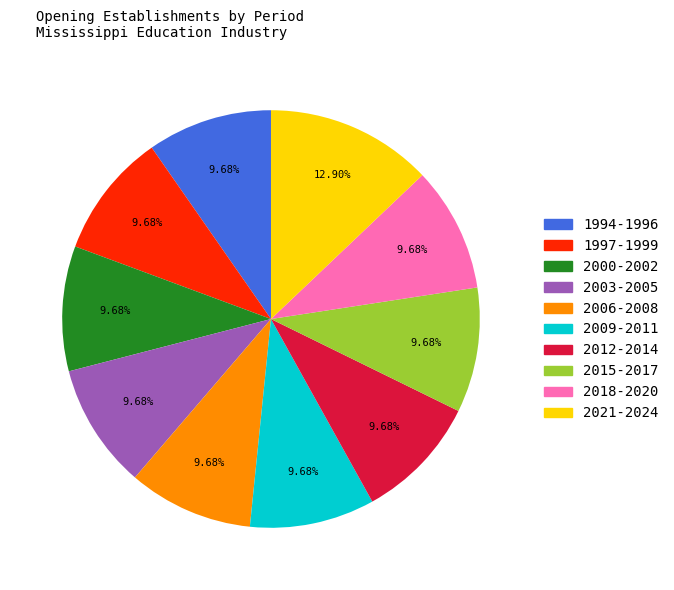

Does any single category account for the majority?

No